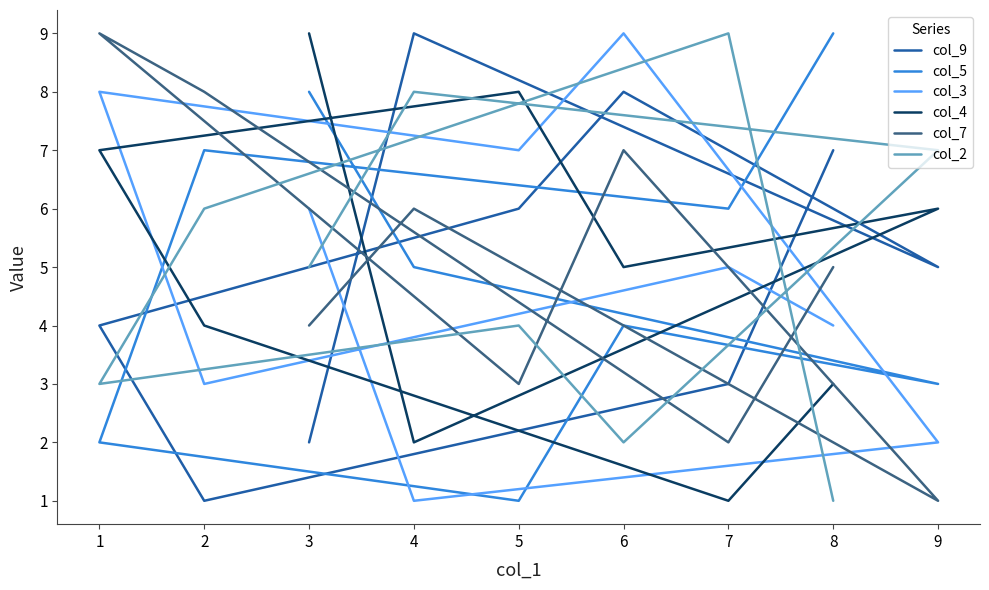

Reading right to left, what are all the values shown in this chart?

col_9: 7	3	1	4	6	8	5	9	2
col_5: 9	6	7	2	1	4	3	5	8
col_3: 4	5	3	8	7	9	2	1	6
col_4: 3	1	4	7	8	5	6	2	9
col_7: 5	2	8	9	3	7	1	6	4
col_2: 1	9	6	3	4	2	7	8	5